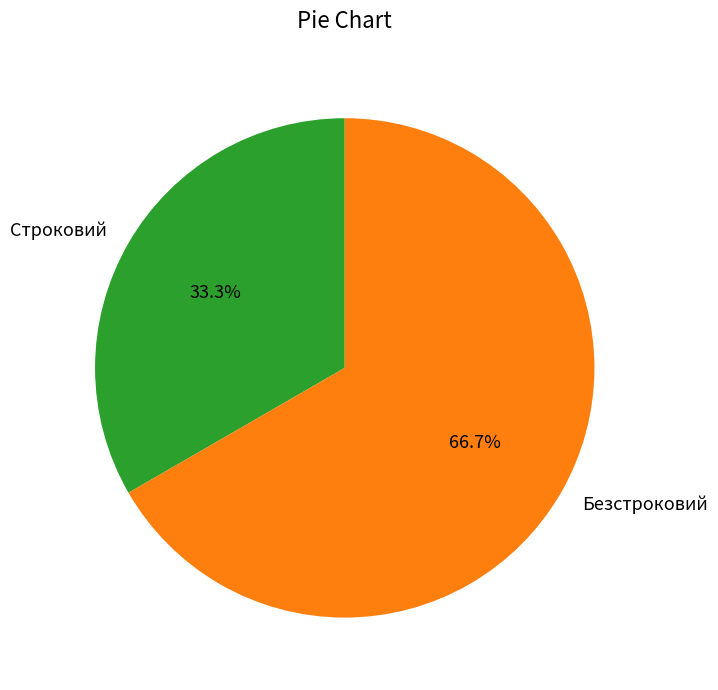

Which slice is the smallest?

Строковий